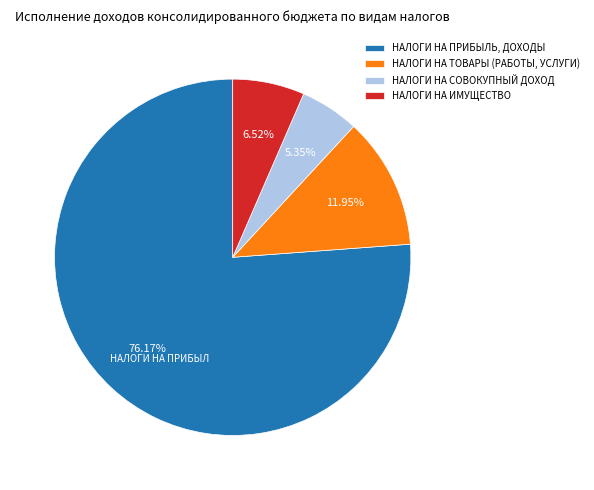

To the nearest percent, what is the combined percentage of НАЛОГИ НА СОВОКУПНЫЙ ДОХОД and НАЛОГИ НА ТОВАРЫ (РАБОТЫ, УСЛУГИ)?

17%